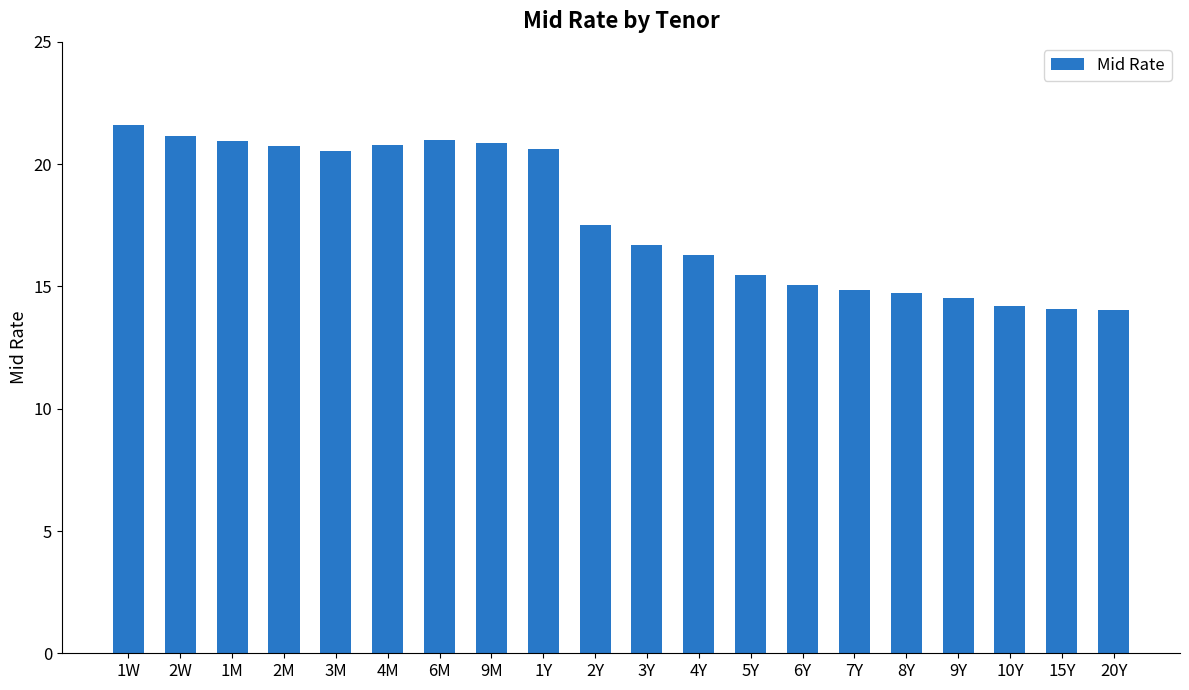

True or false: the data shows 32.6 at 1M.

False